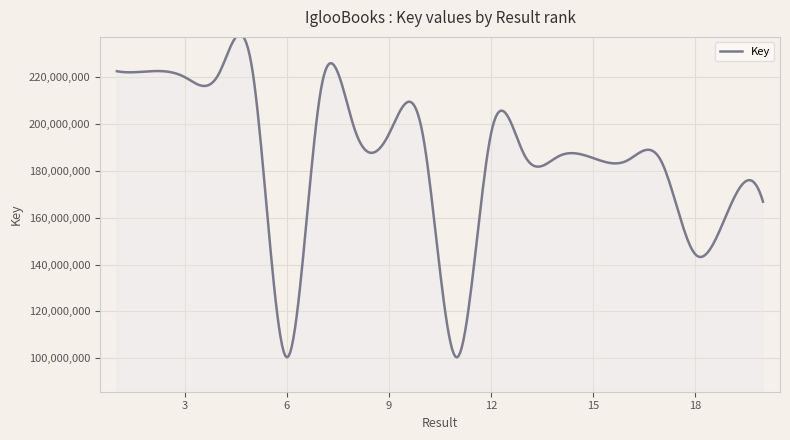

What is the difference between the maximum and minimum values?

137727868.7